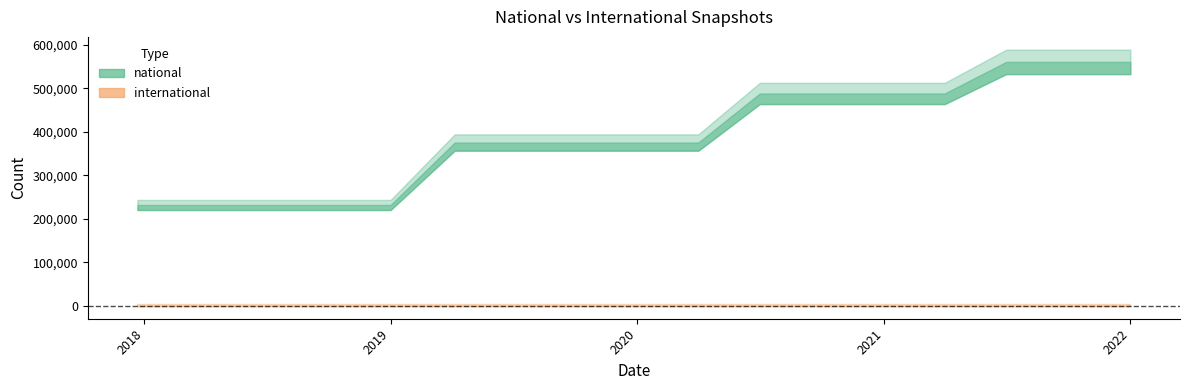

What is the sum of the national values at 2021-07-01 and 2020-04-01?

936641